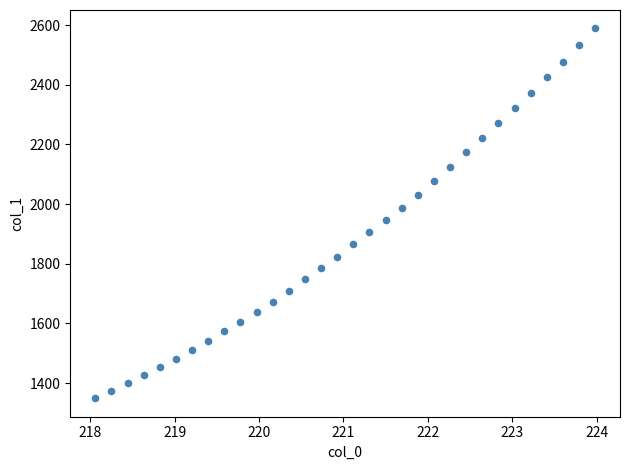

What is the range of X values (max minus min)?

5.9